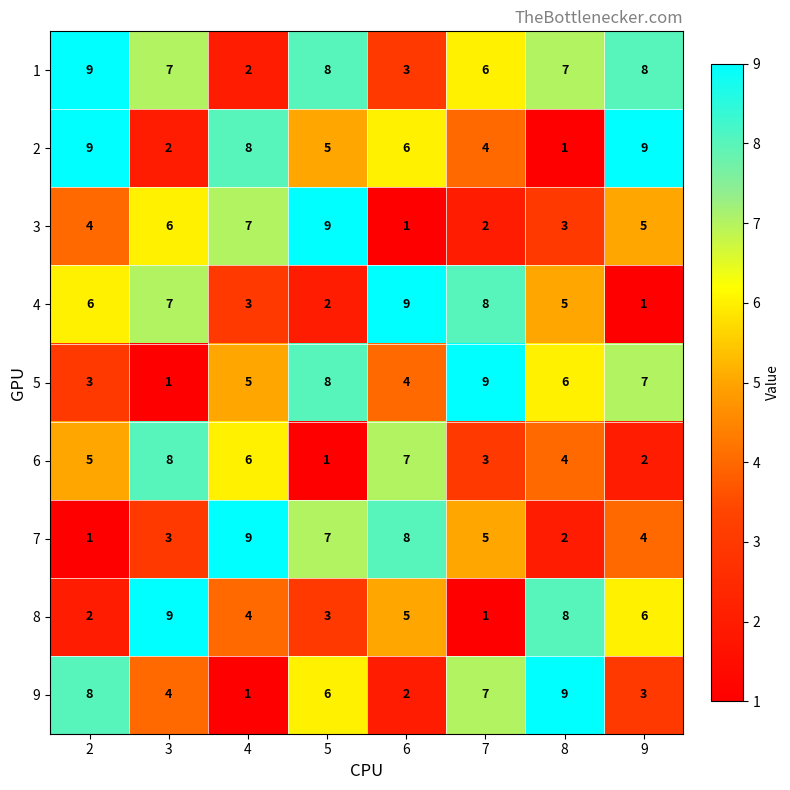

What is the spread (max minus min) of values at 3?

8